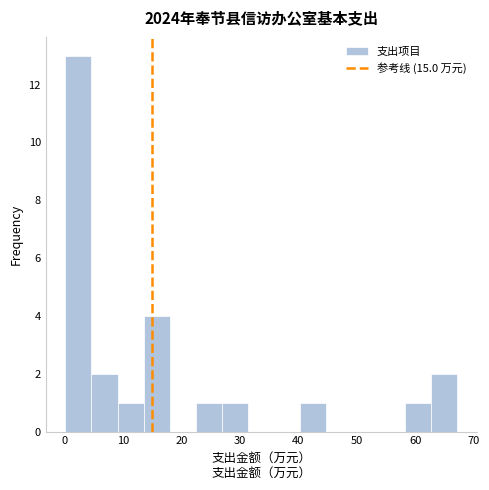

What is the height of the bar covering 40 to 45 on the x-axis? Neither the bar edges nor the heights are printed on the chart, so give them approximately, as read against the axes.

1